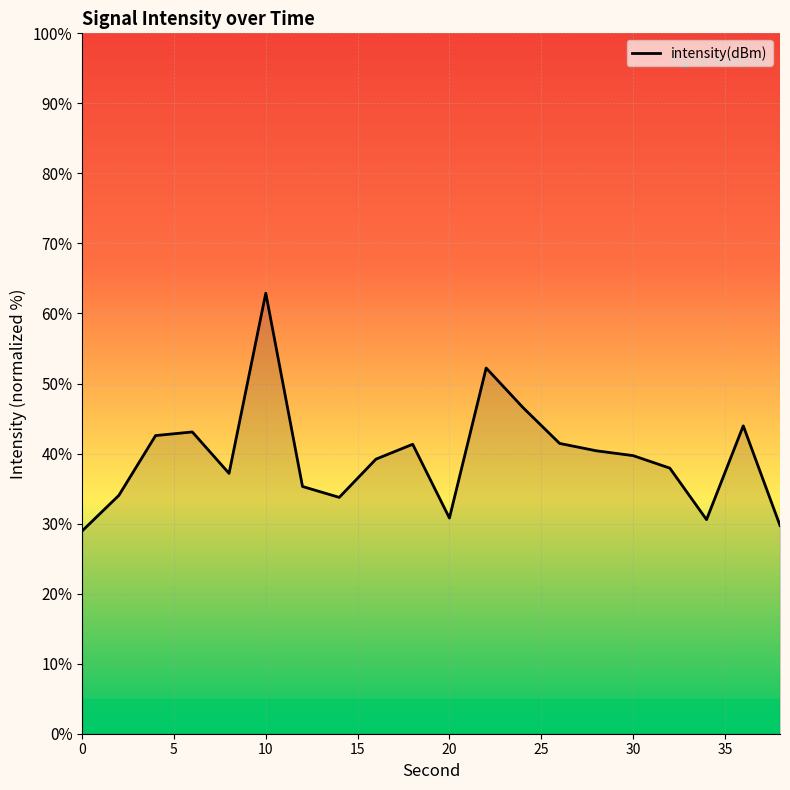

What is the smallest value displayed?

29.0